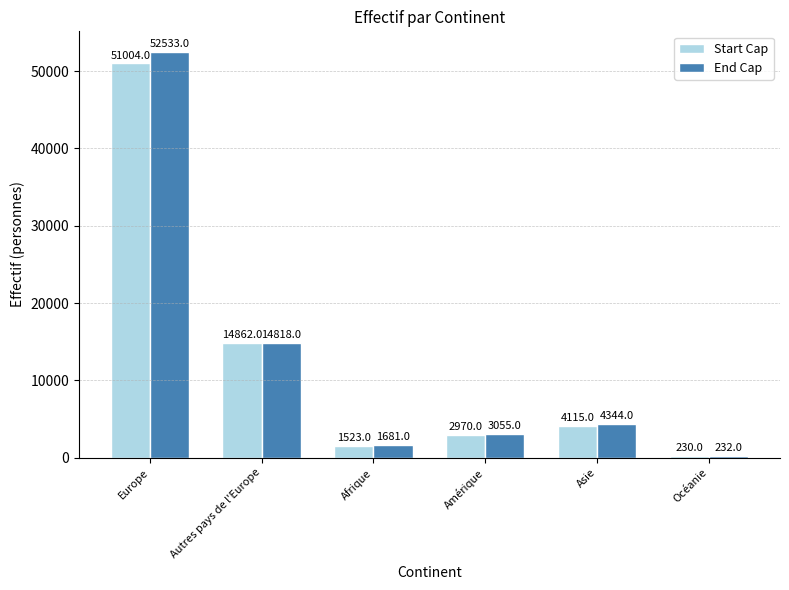

What is the label of the 6th bar from the left?

Océanie